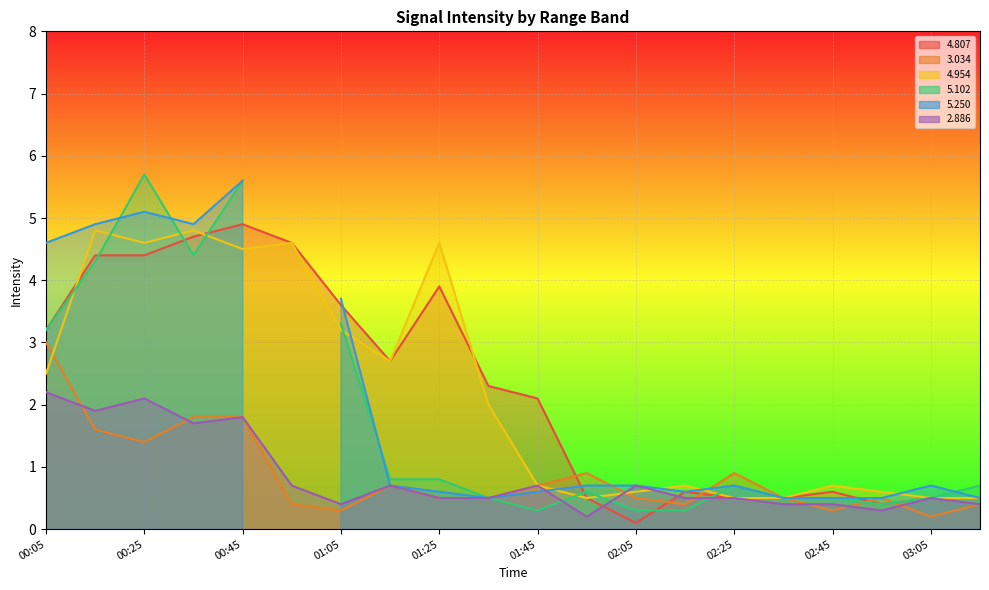

How many interior local valleys does the   4.954 series have?

4